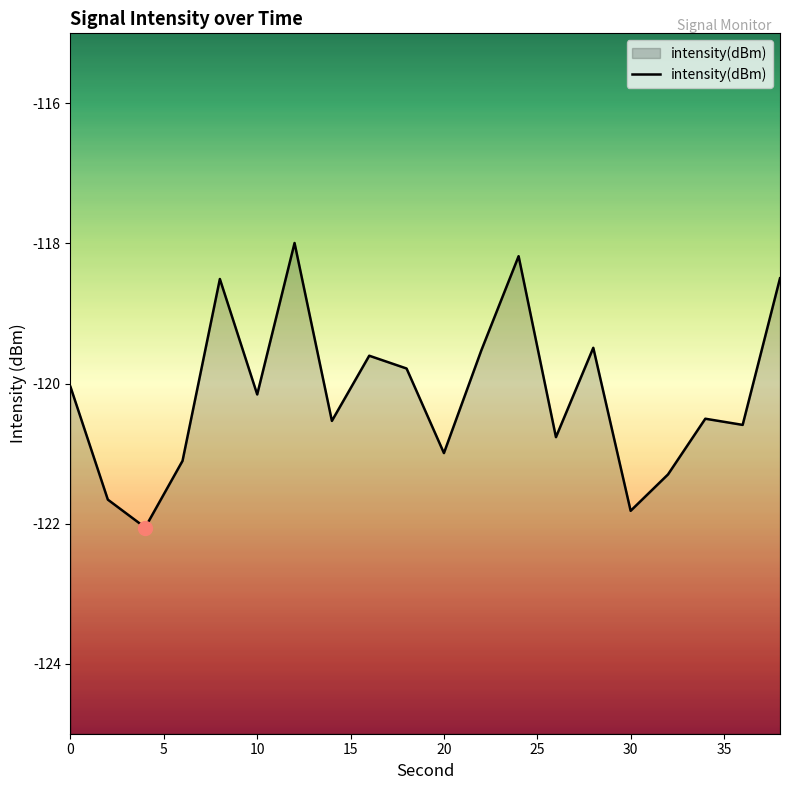

How many points are lower than both their immediate neighbors (excluding endpoints)?

7